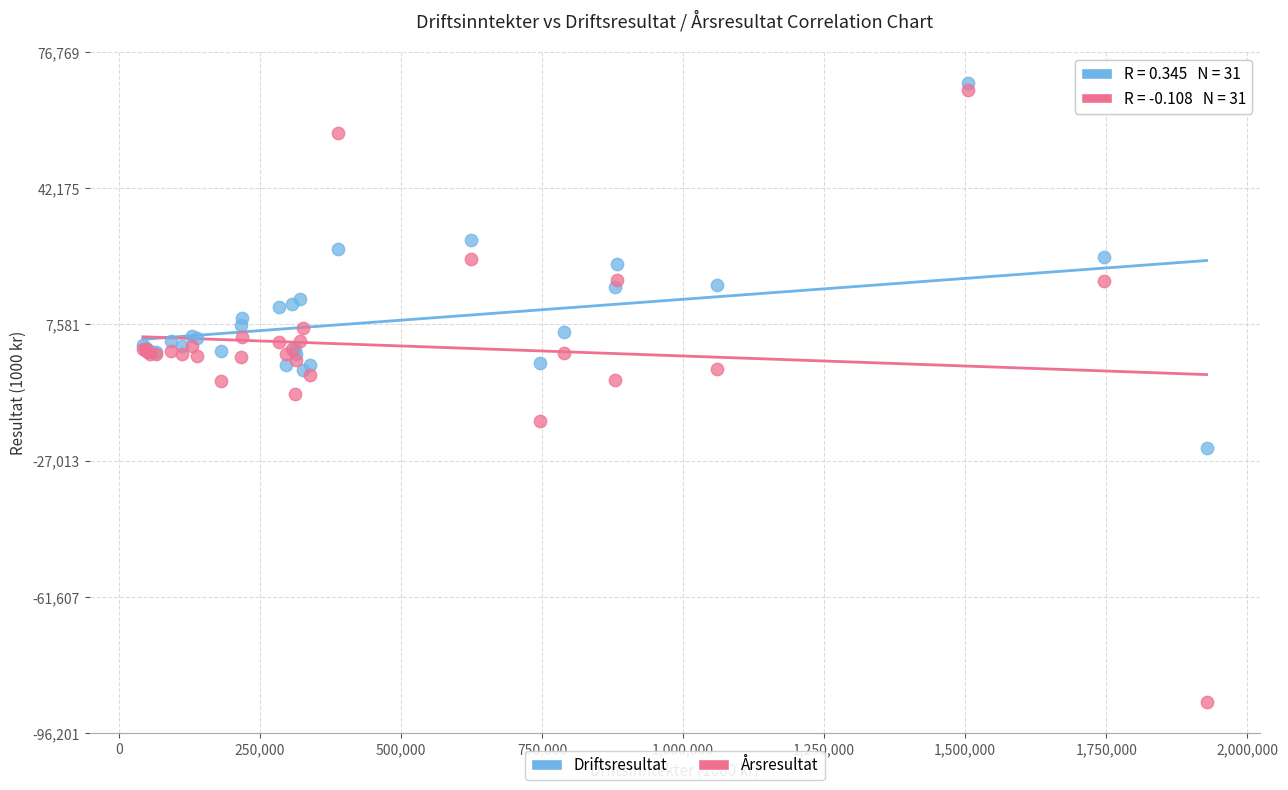

What is the X range (max minus min) for the scatter plot?

1885442.0